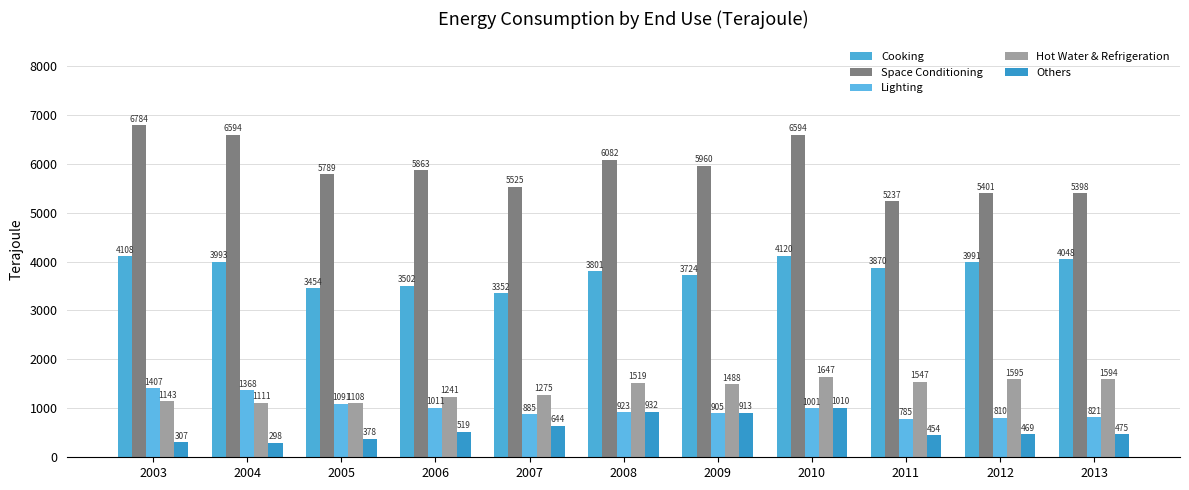

Is it true that Hot Water & Refrigeration equals 1275 at 2007?

True